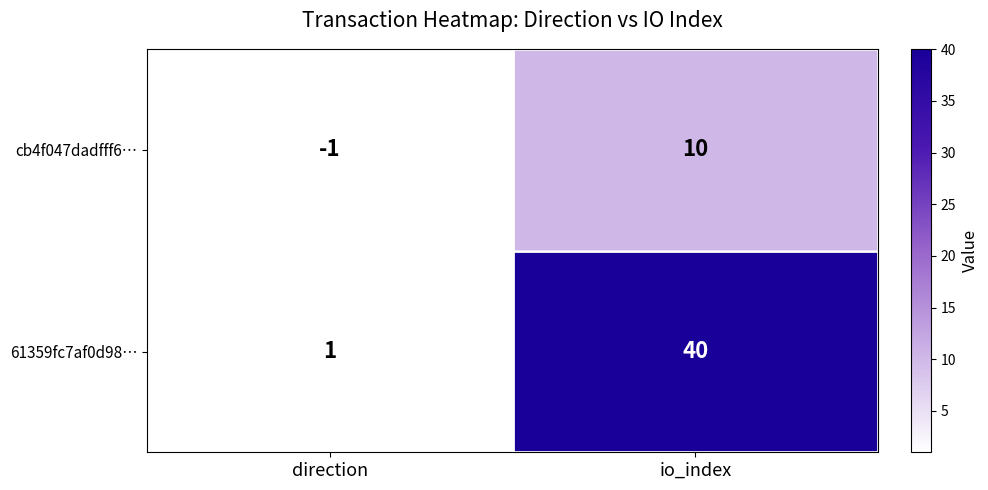

At which label is 61359fc7af0d98… closest to 20?

direction